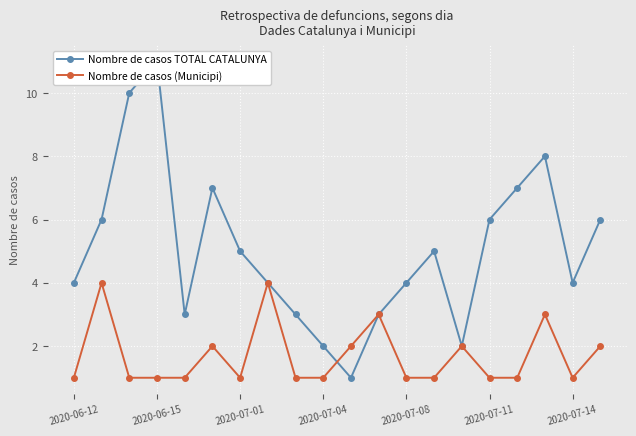

Which series has the widest spread of values?

Nombre de casos TOTAL CATALUNYA